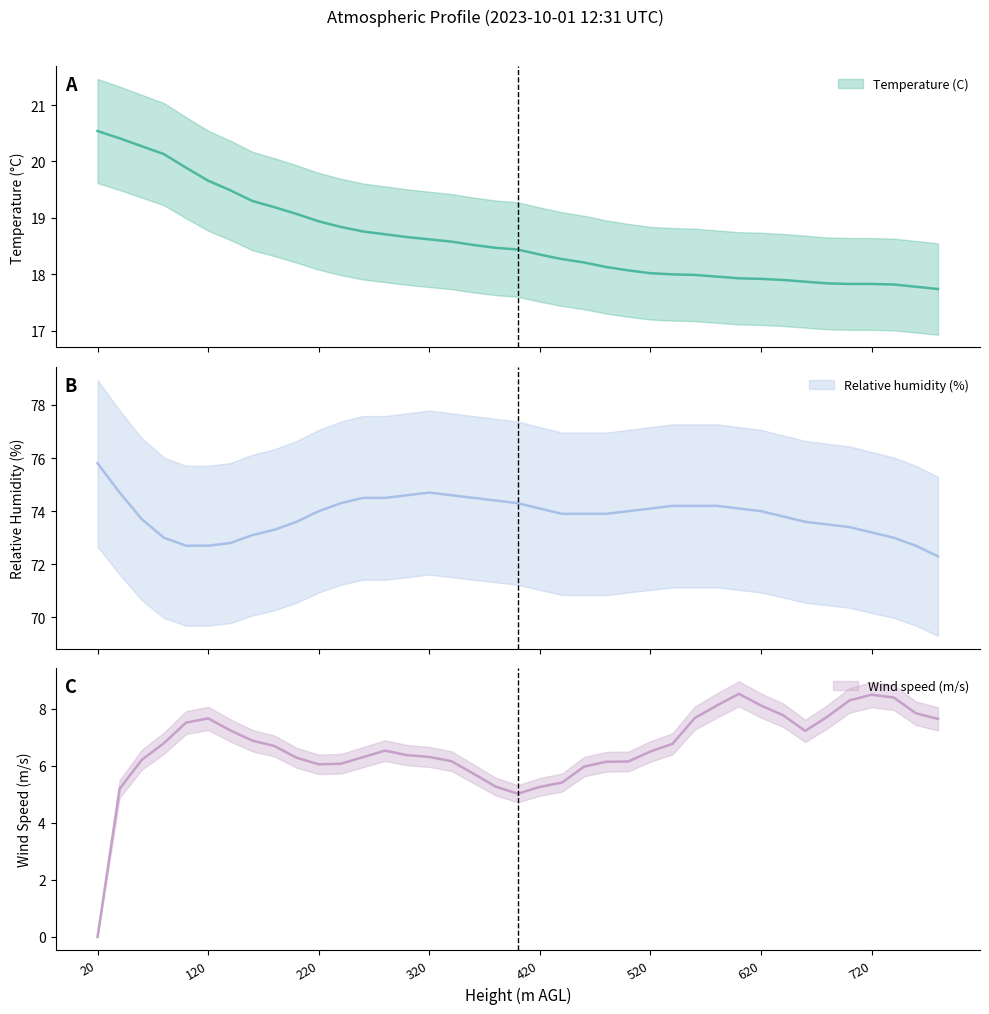

Which series has the largest total across all categories?

Relative humidity (%)